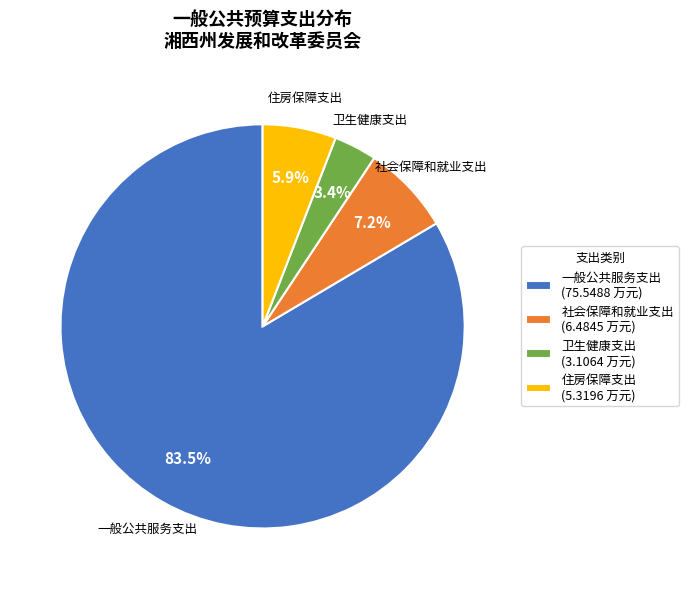

Is there any slice that represents more than half of the pie?

Yes